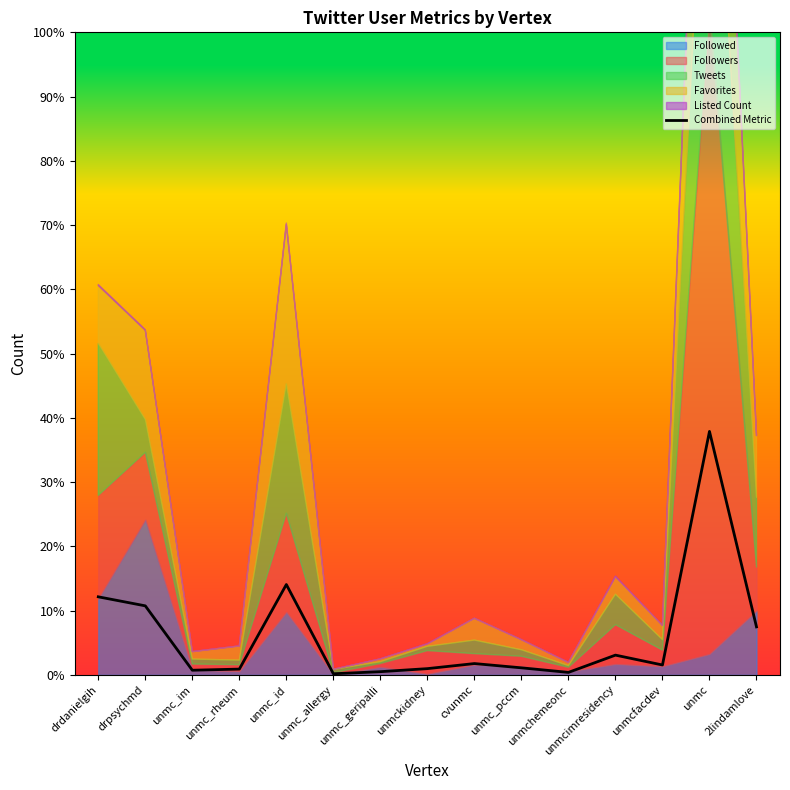

What is the label of the 1st point from the left?

drdanielgih